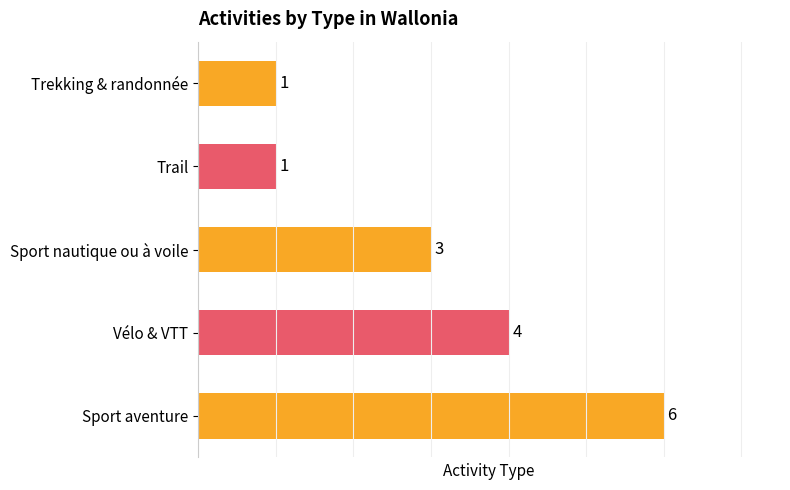

Is it true that the value at Trail is 1?

True